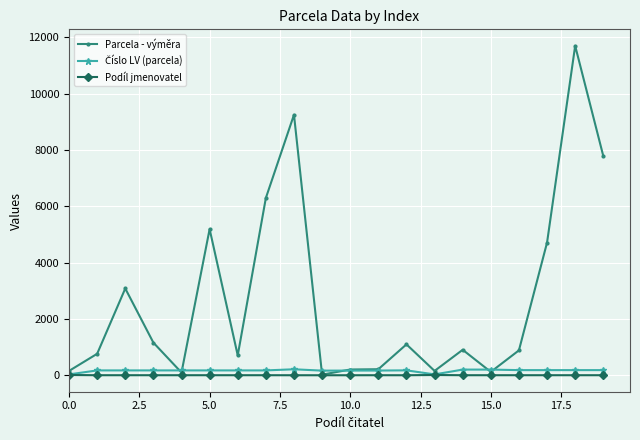

How many data points does each series have?

20